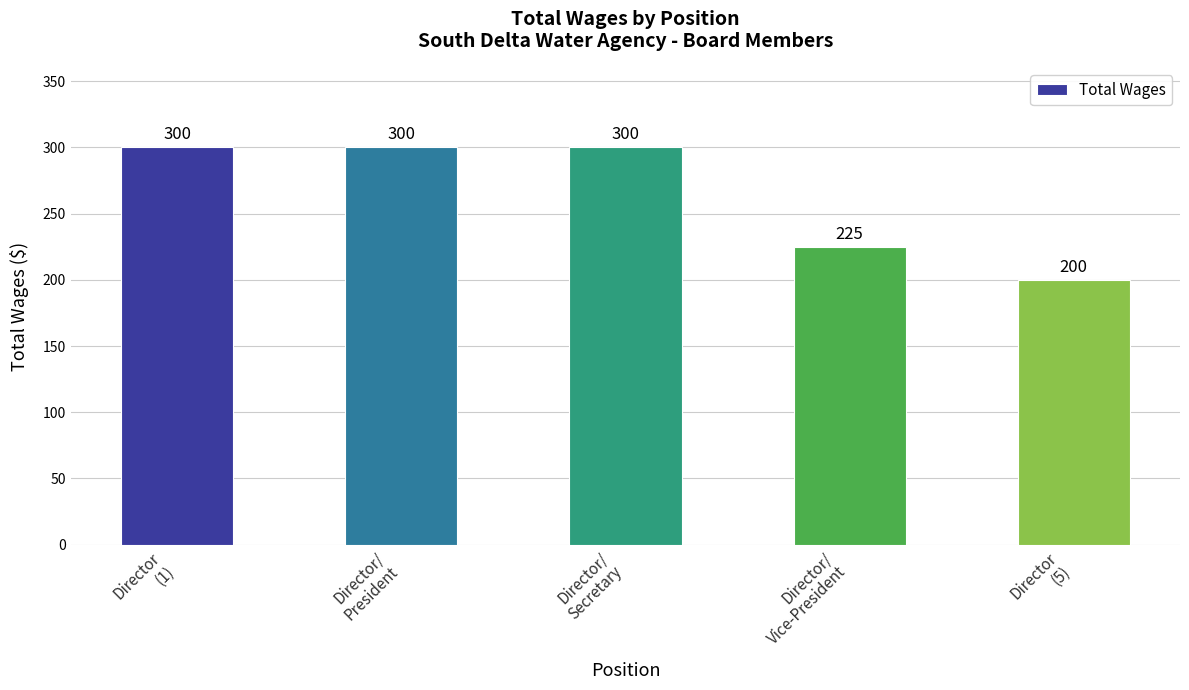

What value does the data have at Director
(5)?

200